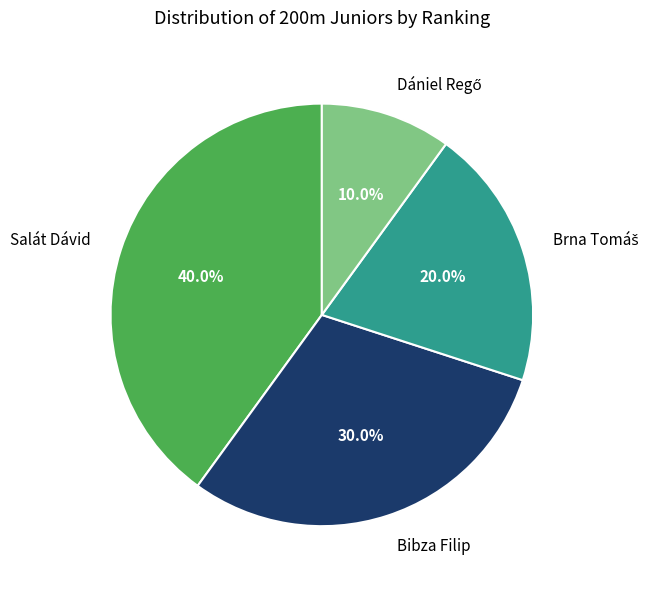

Which category has the biggest portion of the pie?

Salát Dávid